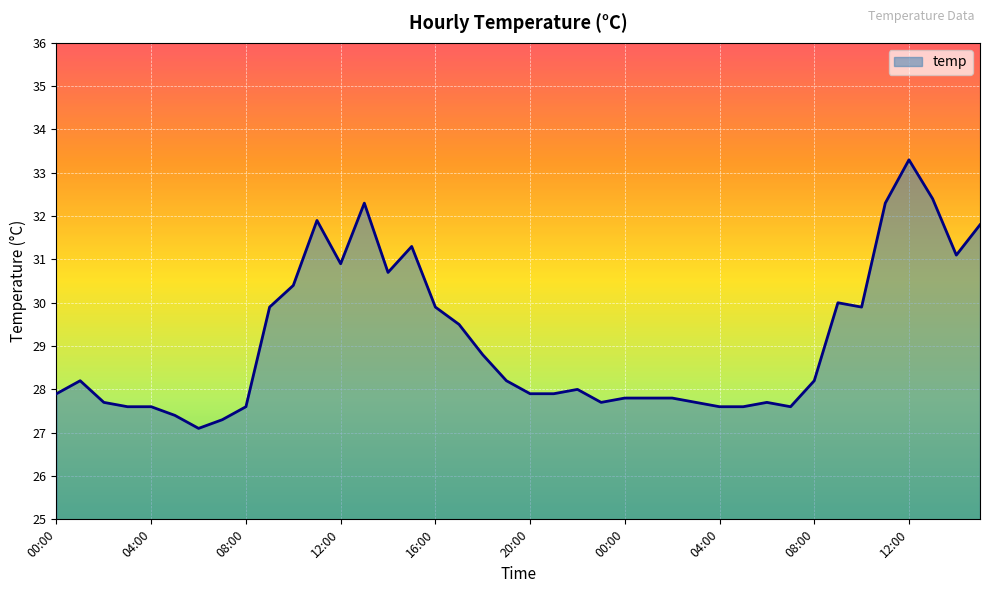

What is the difference between the maximum and minimum values?

6.2